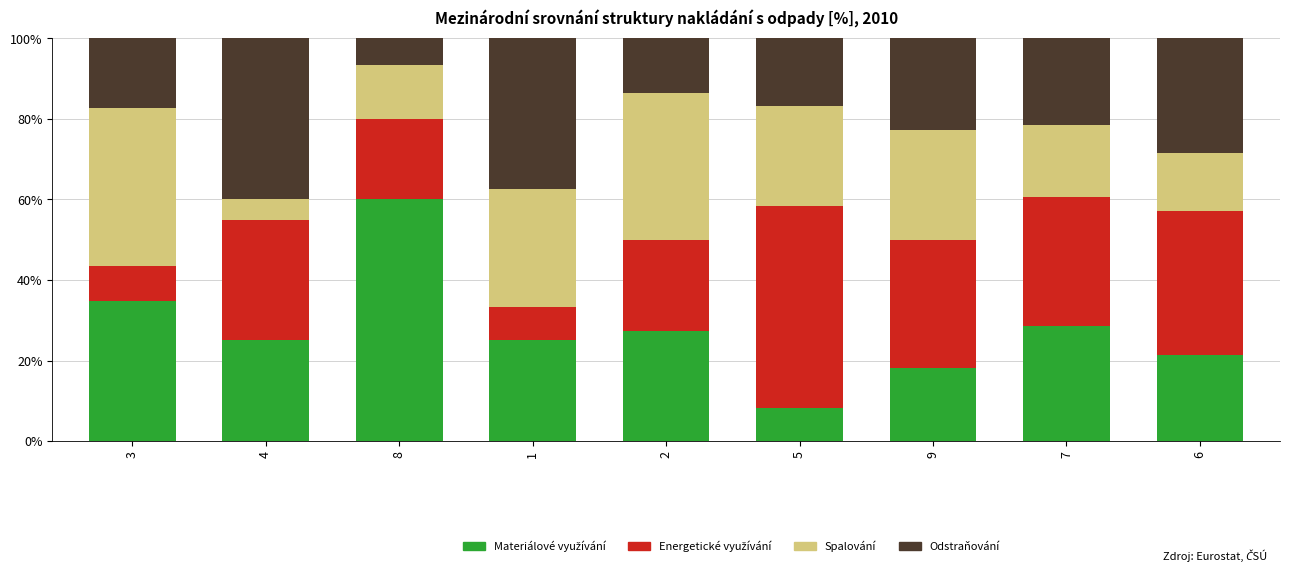

What is the total value across all series at 9?

100.0